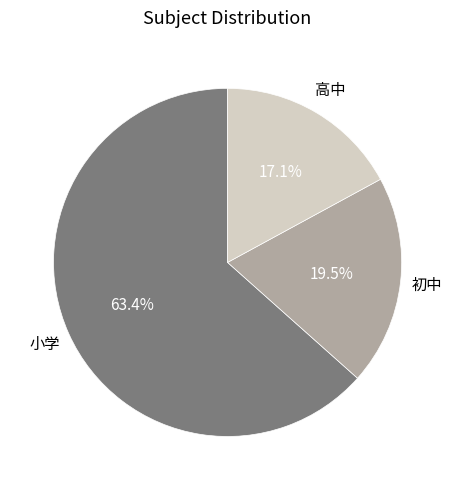

Do 小学 and 高中 together represent more than half of the pie?

Yes